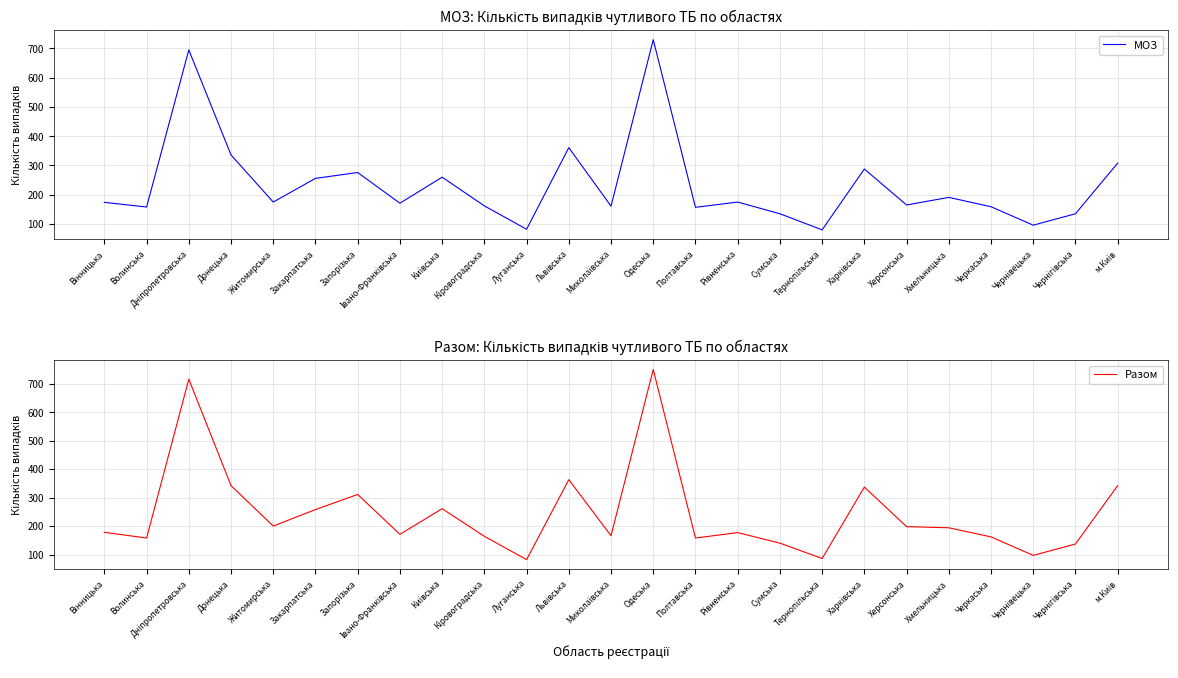

What is the average value of the Разом series?

246